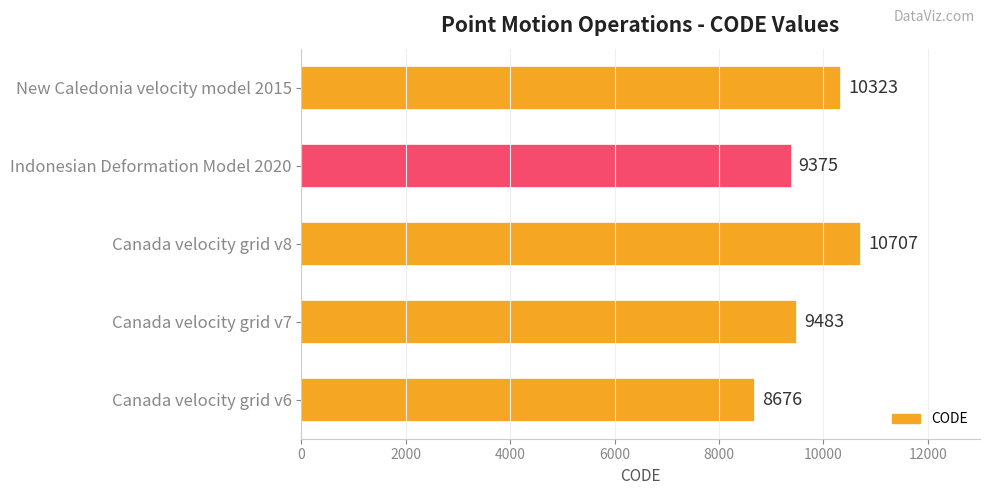

How many bars are there in total?

5